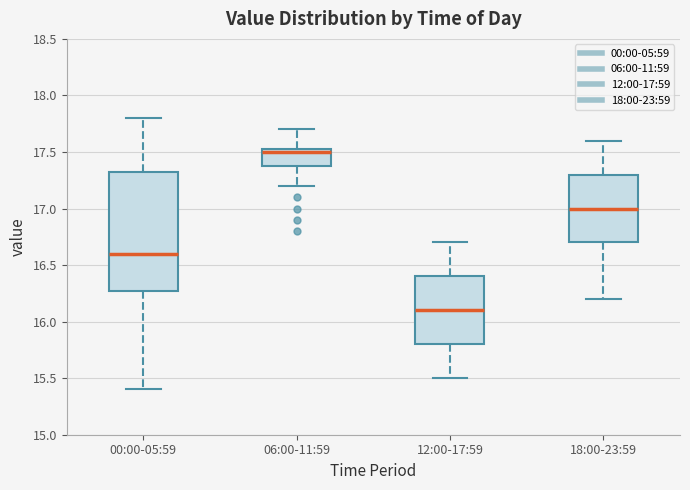

Where does the median line of the box for 18:00-23:59 sit on the y-axis? The values are not printed on the chart, so give them approximately, as read against the axis.

17.00